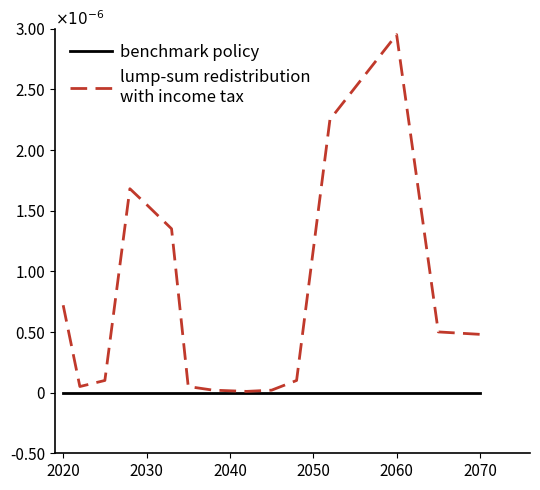

Does the chart have visible grid lines?

No